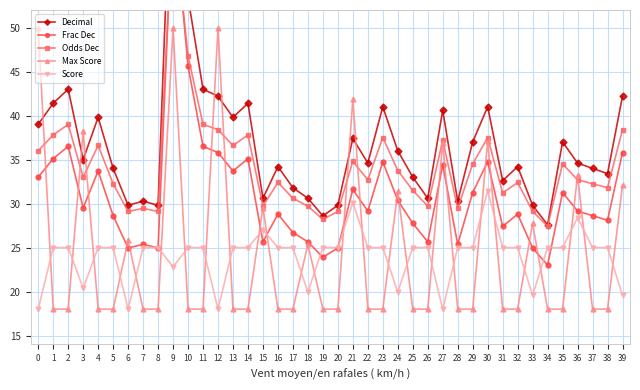

The value of Decimal at 1 is 41.4. True or false?

True